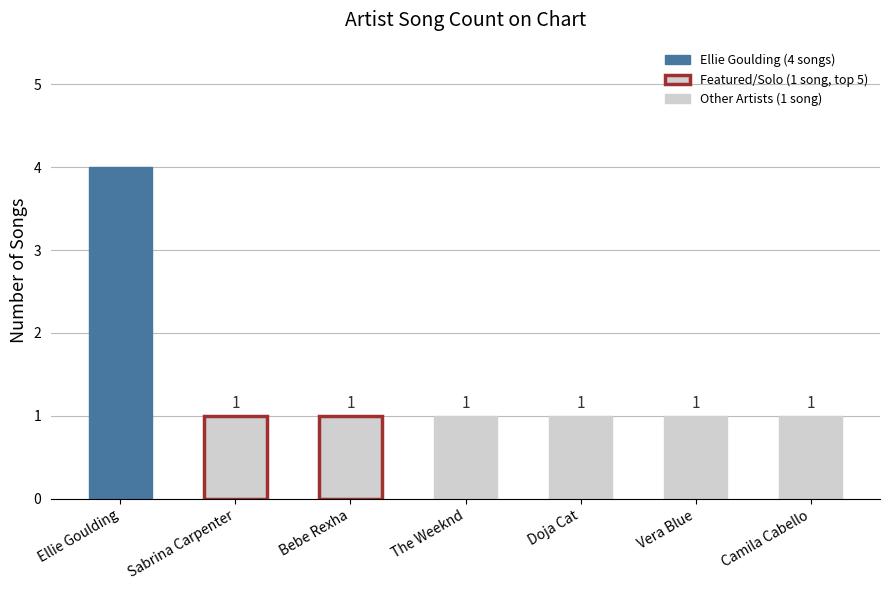

Is it true that the value at Doja Cat is 1?

True